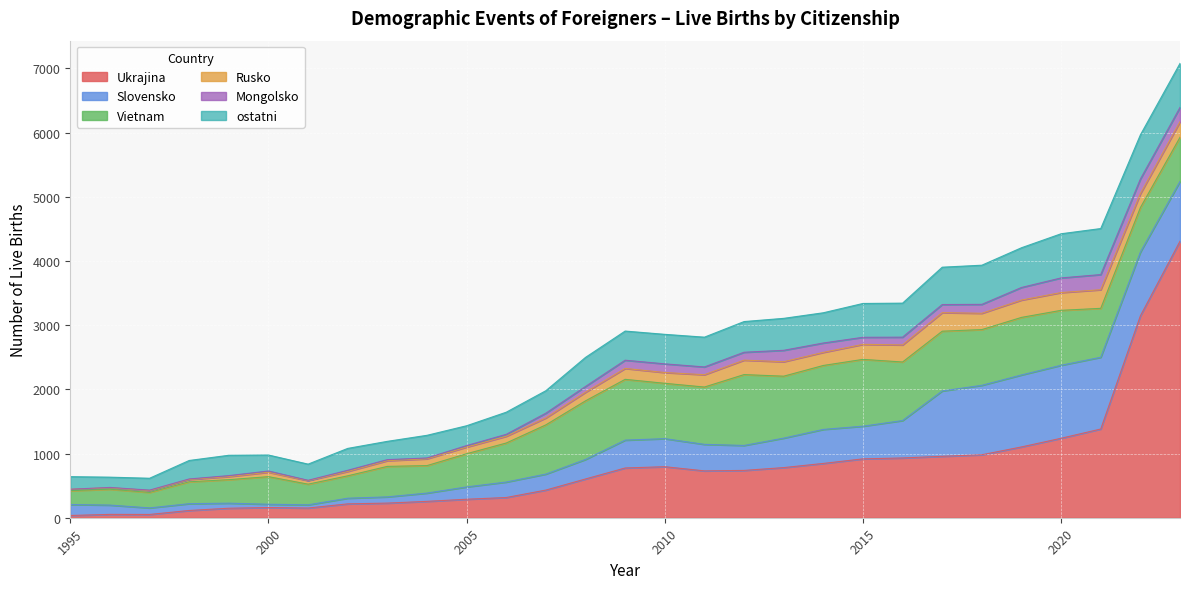

What is the value of the Mongolsko point at the 19th from the left?

178